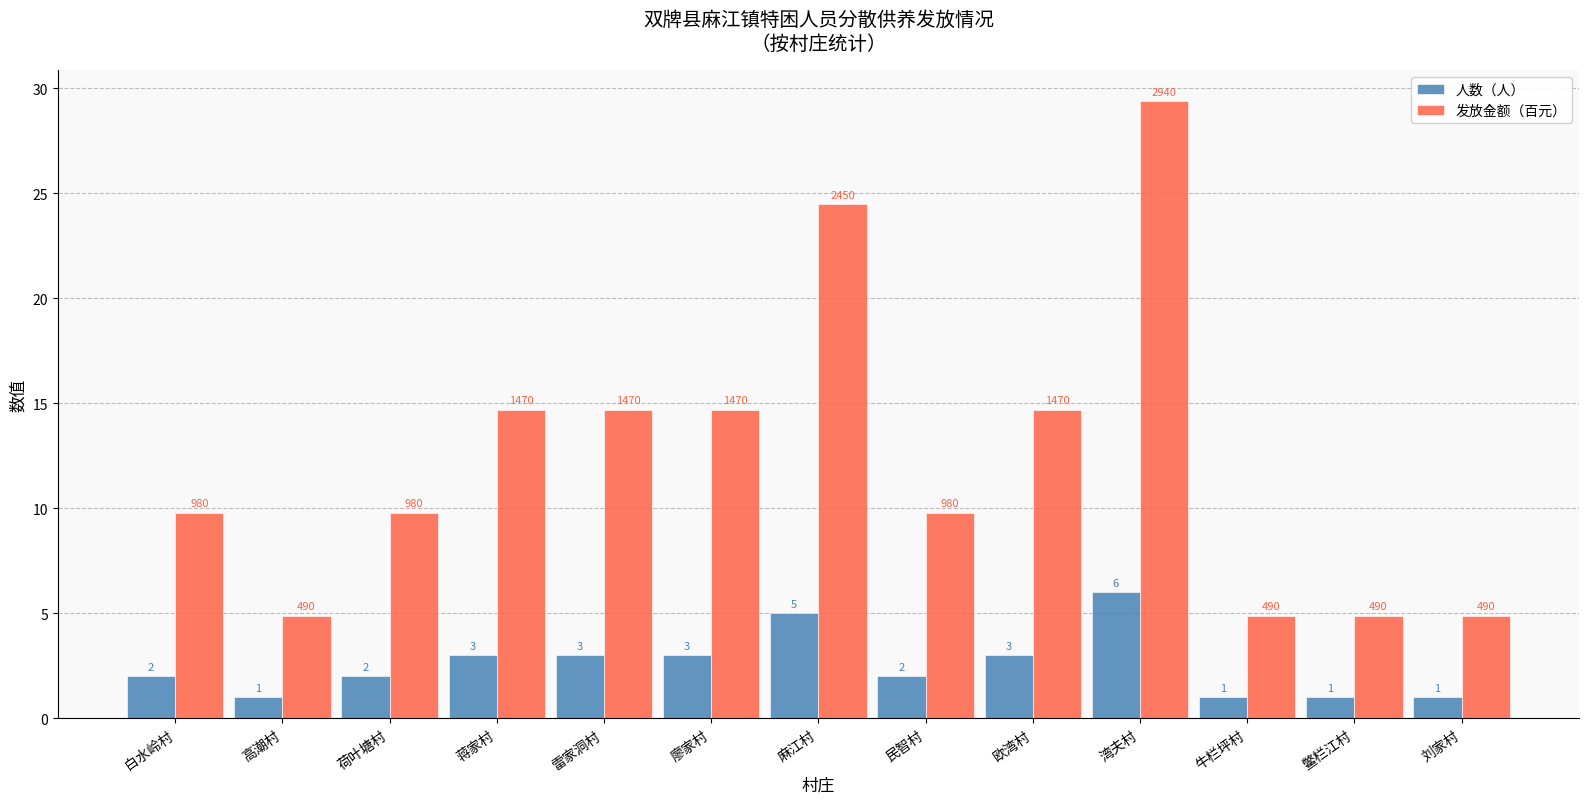

At which label does 发放金额（百元） first exceed 9?

白水岭村